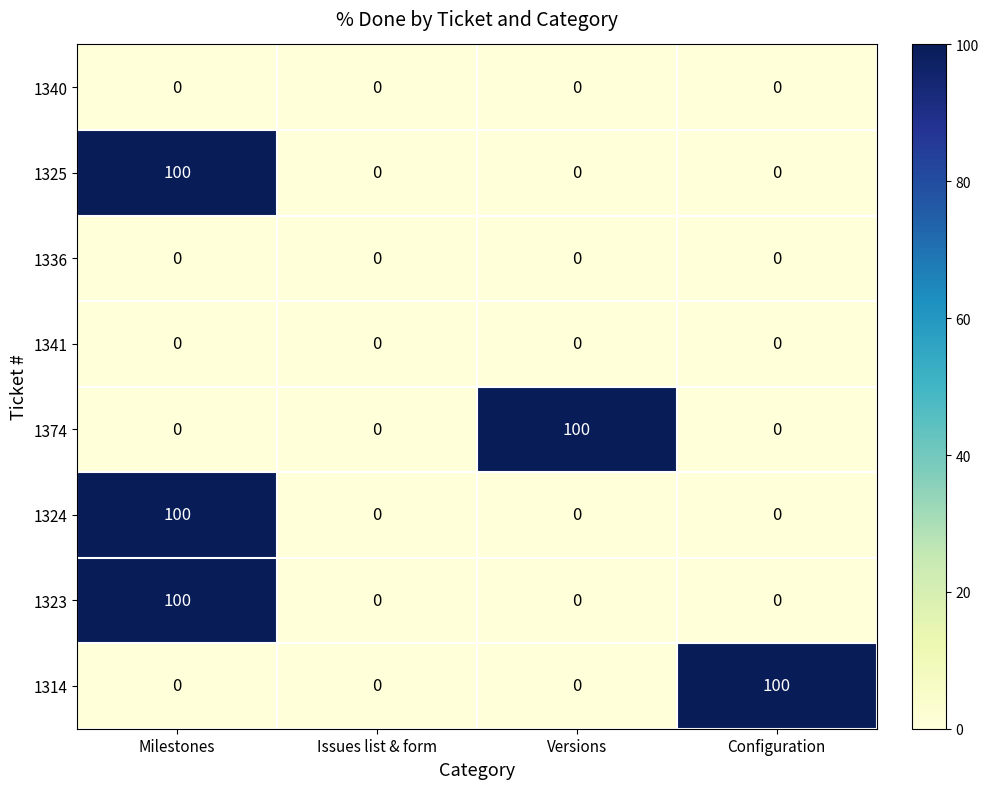

What is the total value across all series at Versions?

100